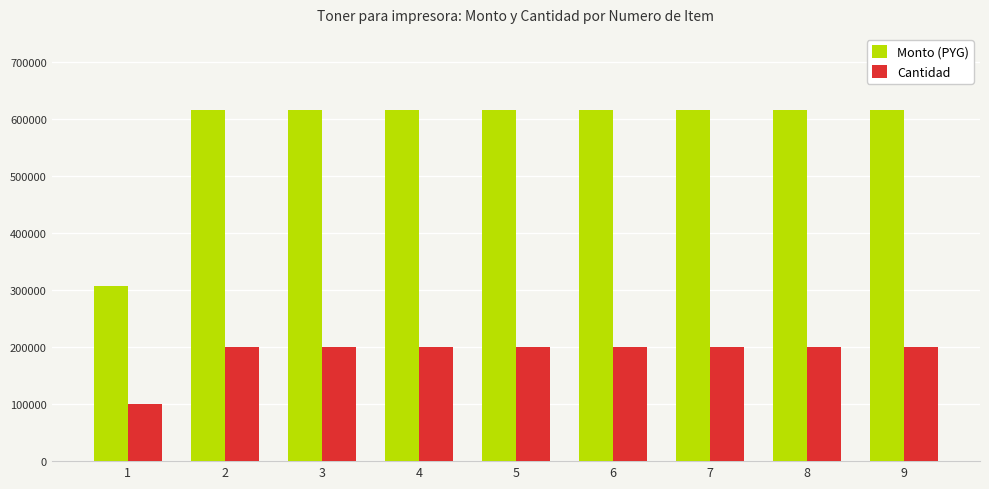

True or false: Monto (PYG) has a value of 217327 at 8.

False